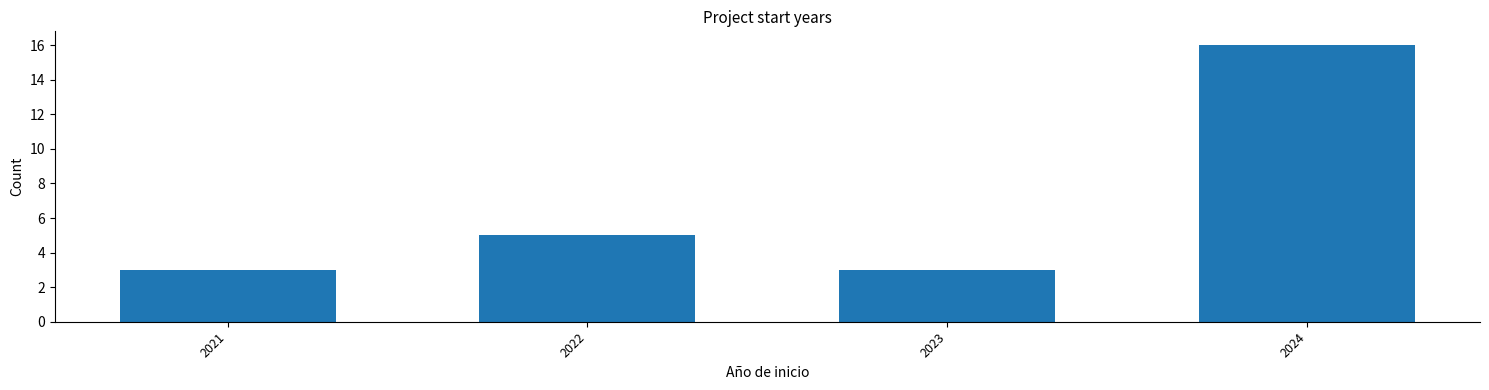

Reading right to left, transcribe all the data shown in this chart.

2024=16	2023=3	2022=5	2021=3